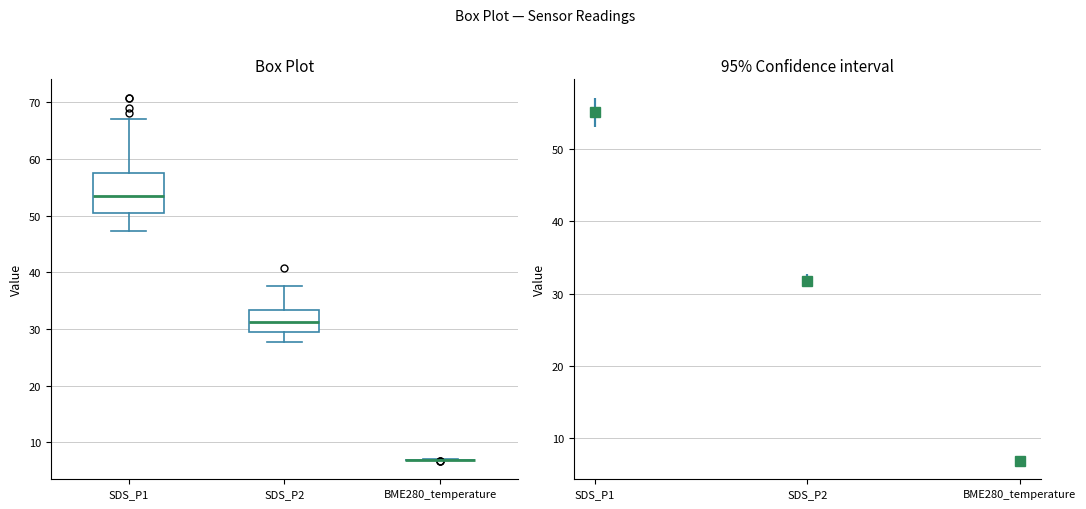

Reading left to right, transcribe this box plot: for each box, give where its median line is, the range the box spans, and where its two whiskers end, as read against the y-axis. The values are not printed on the chart, so give them approximately, as read against the axis.

SDS_P1: median 53, box 51 to 57, whiskers 47 to 67
SDS_P2: median 31, box 29 to 33, whiskers 28 to 38
BME280_temperature: box collapsed to a line at 7, whiskers 7 to 7